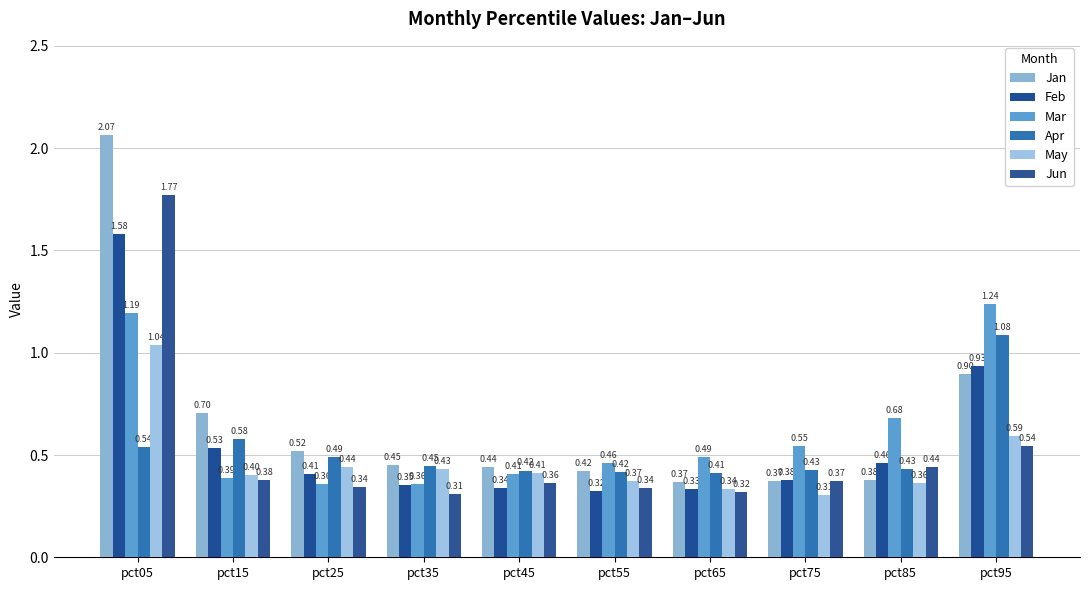

Which series has the widest spread of values?

Jan